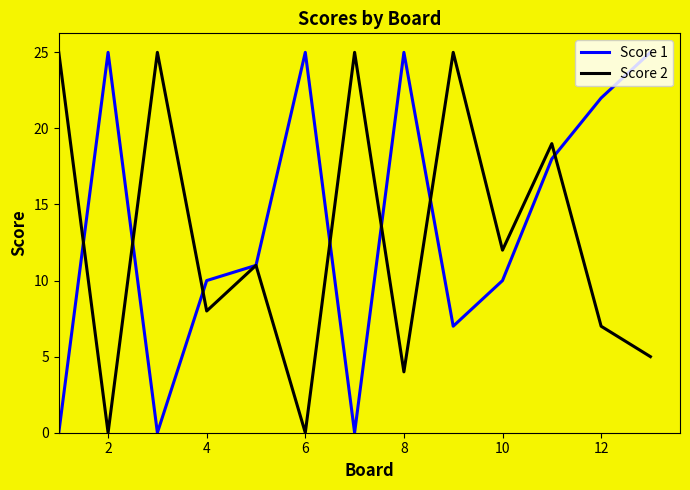

Which series has the largest total across all categories?

Score 1